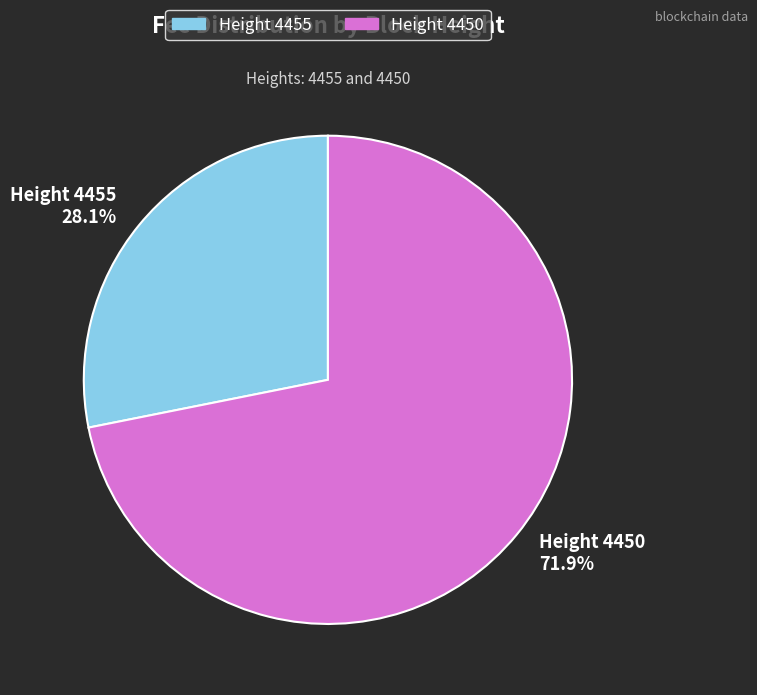

Is the sum of Height 4450 and Height 4455 greater than half?

Yes